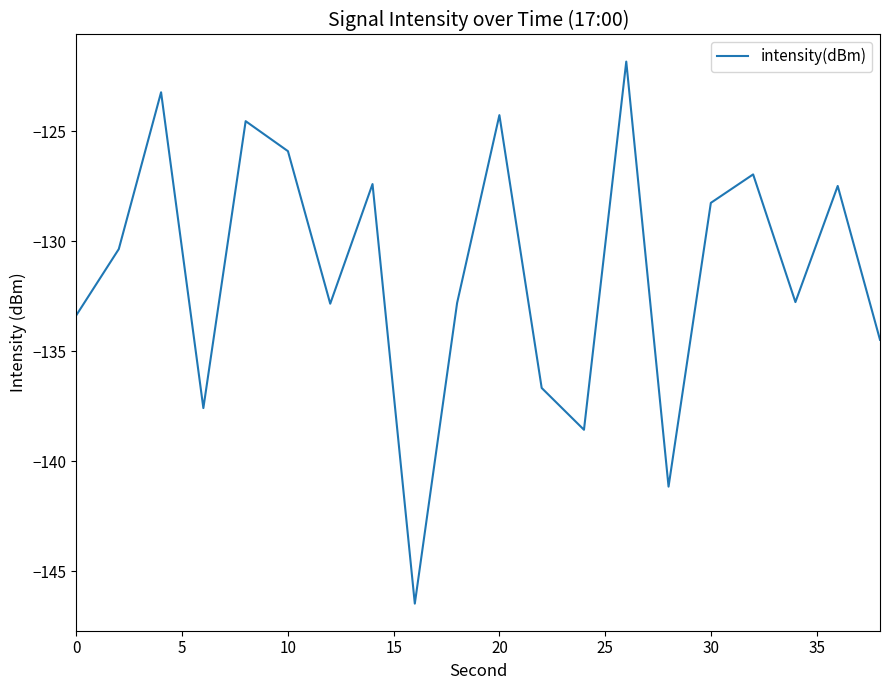

What is the minimum value shown in the chart?

-146.5